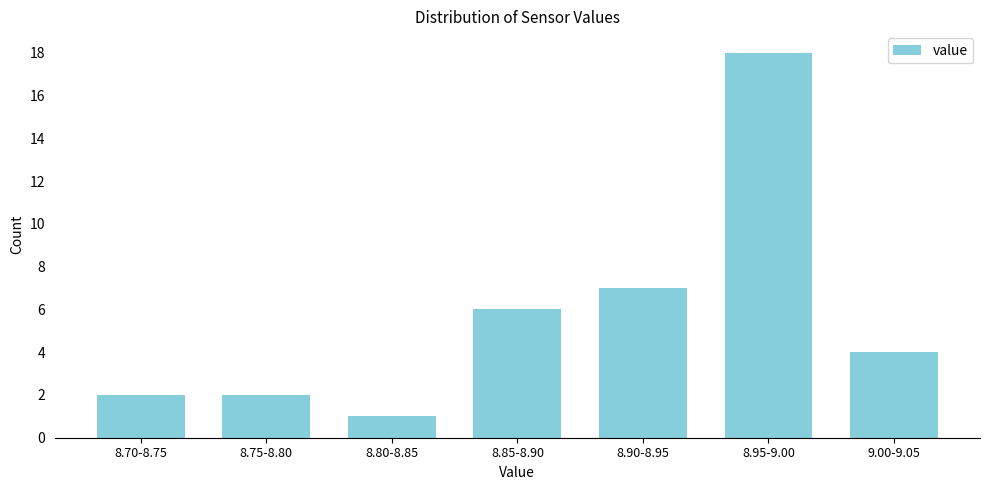

Reading right to left, what are all the values shown in this chart?

9.00-9.05=4	8.95-9.00=18	8.90-8.95=7	8.85-8.90=6	8.80-8.85=1	8.75-8.80=2	8.70-8.75=2